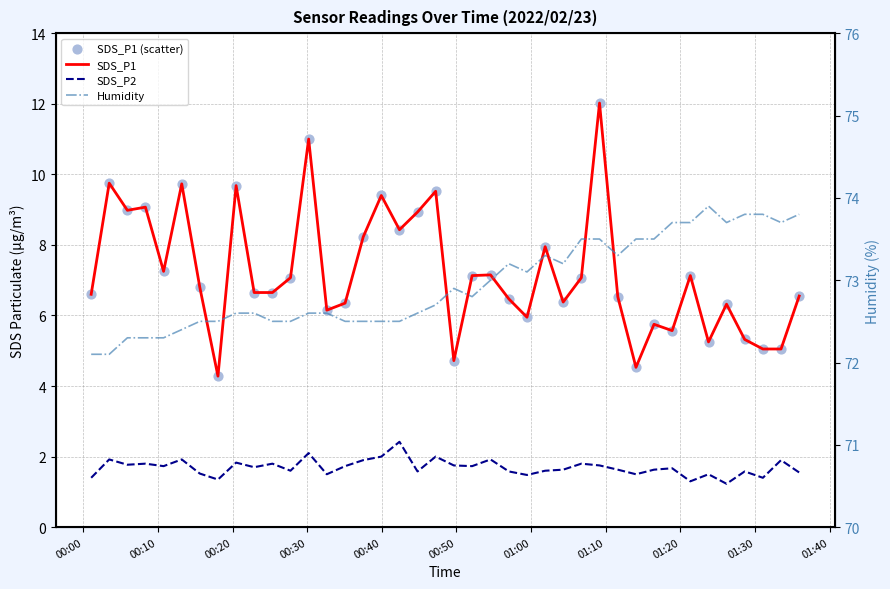

Which series has the largest total across all categories?

Humidity